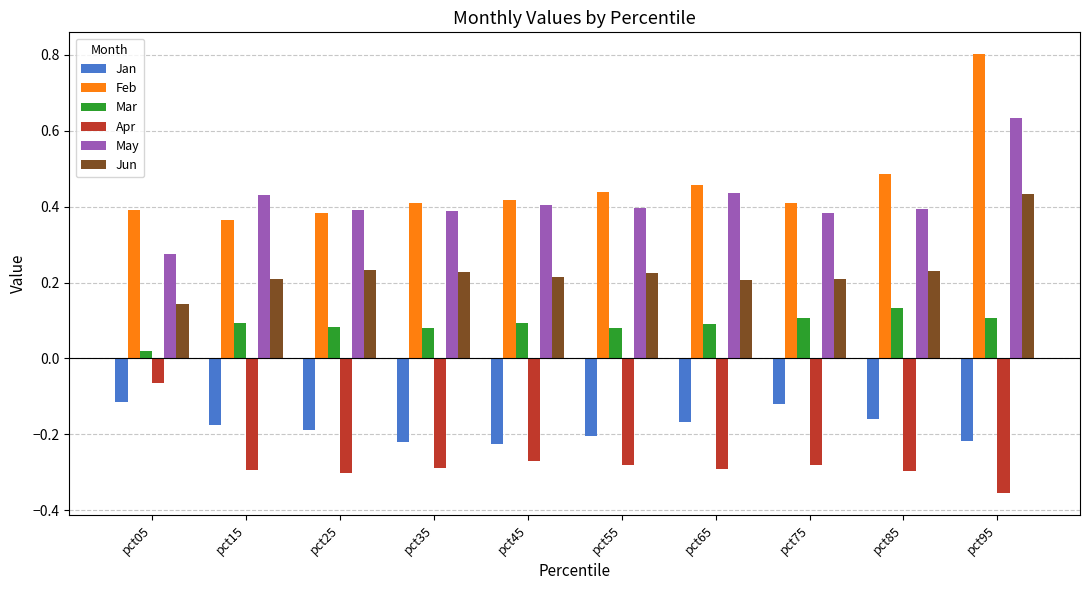

Which series has the largest range (max minus min)?

Feb